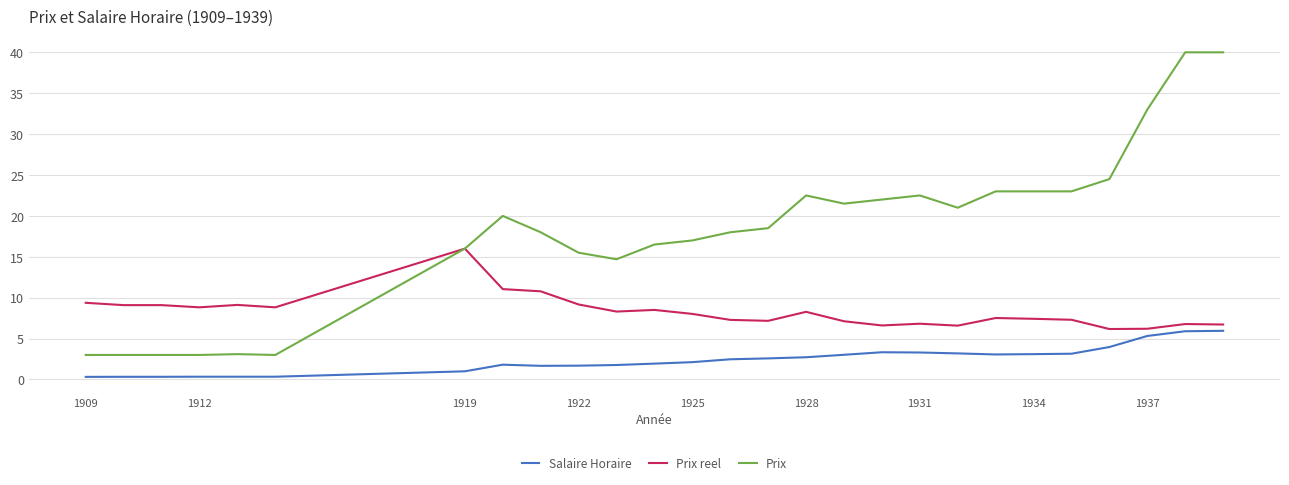

What is the minimum value for Prix?

3.0